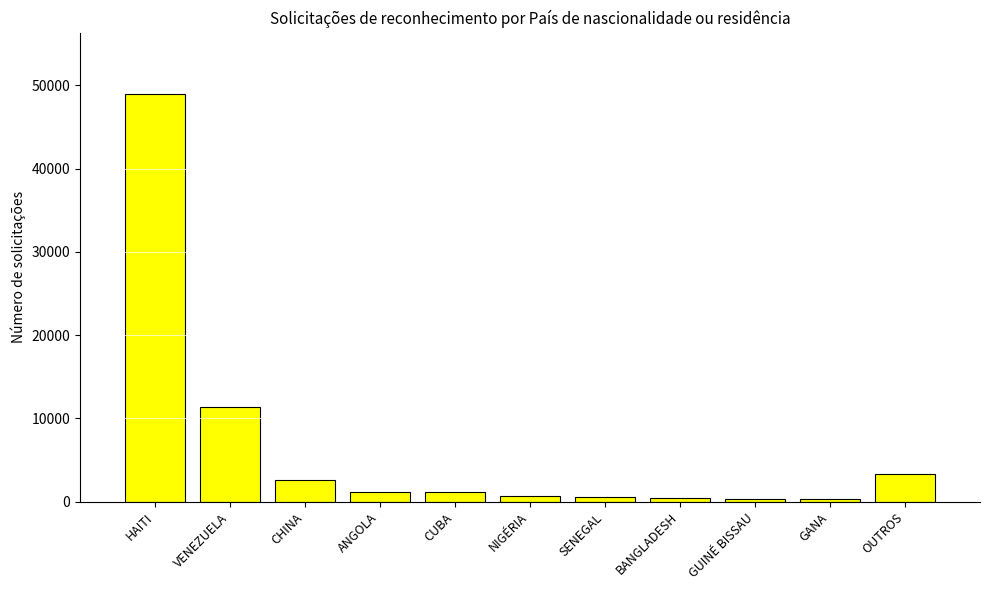

What is the sum of all values?

70933